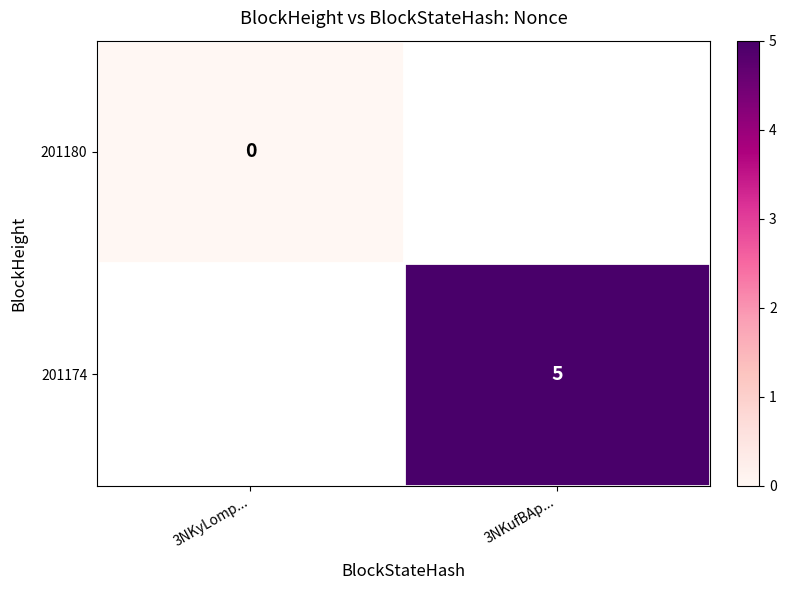

The value of 201174 at 3NKufBAp... is 3. True or false?

False